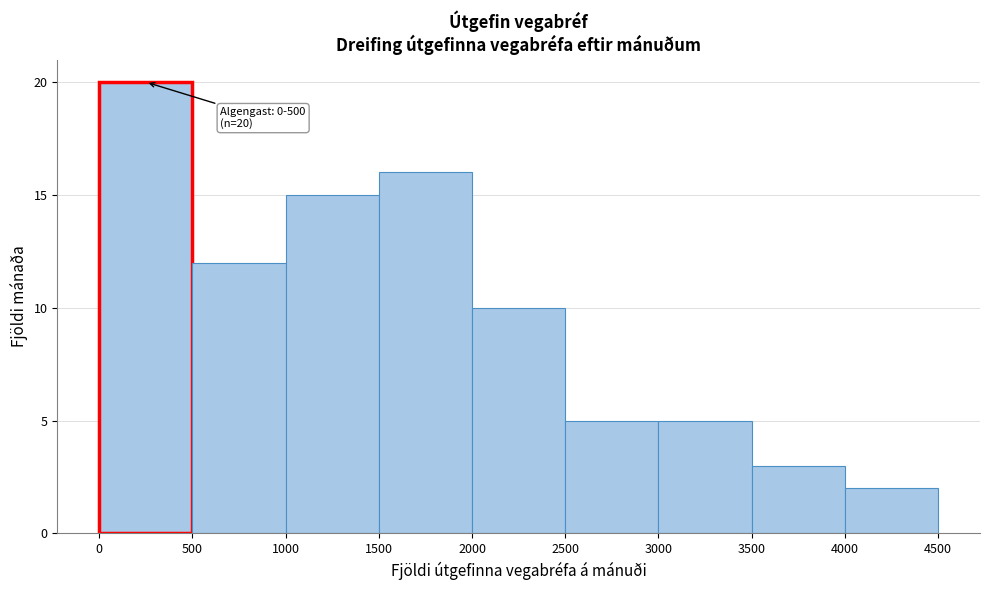

Over which range of the x-axis is the bar tallest?

0 to 500